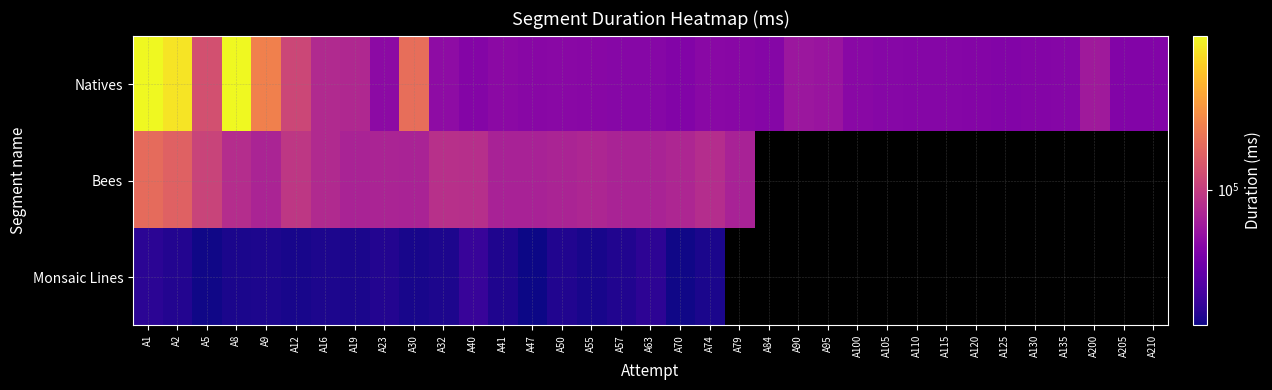

What is the minimum value for Natives?

50046.0